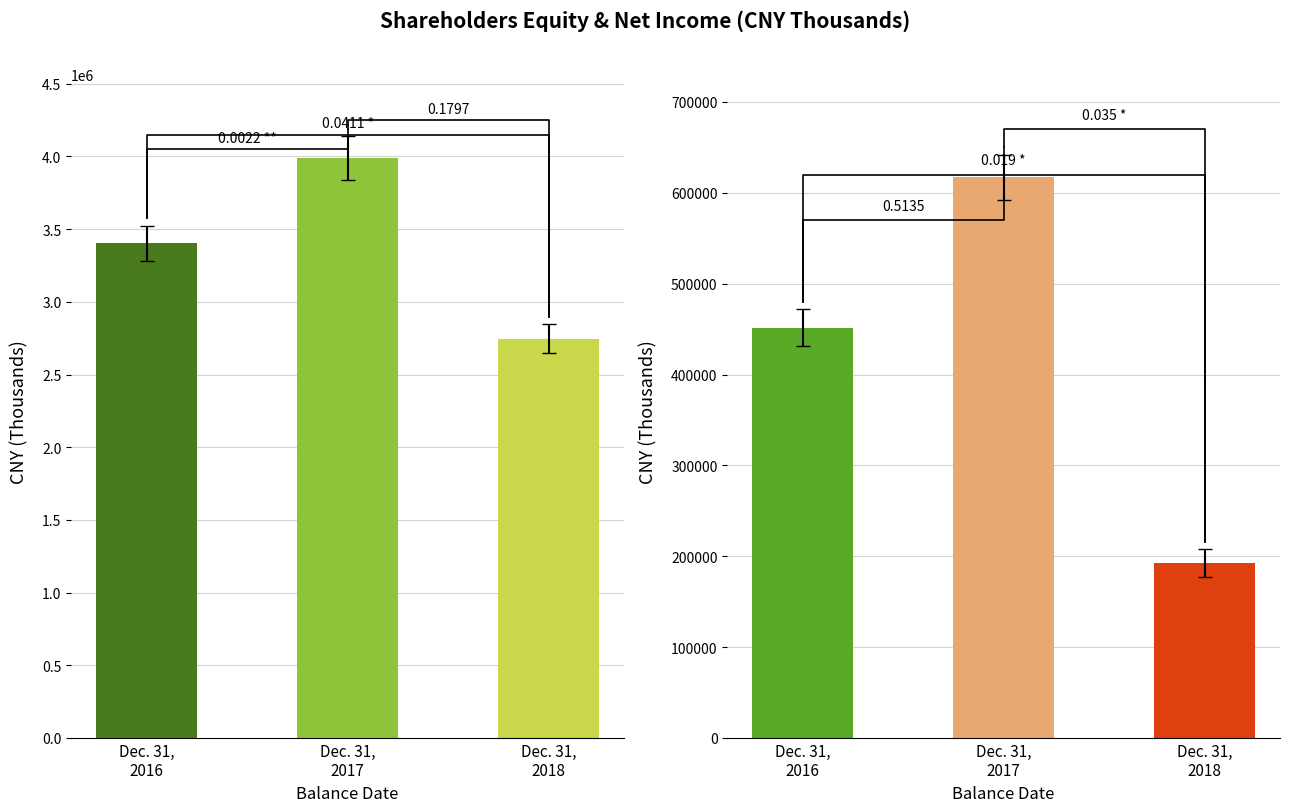

Are the bars horizontal?

No